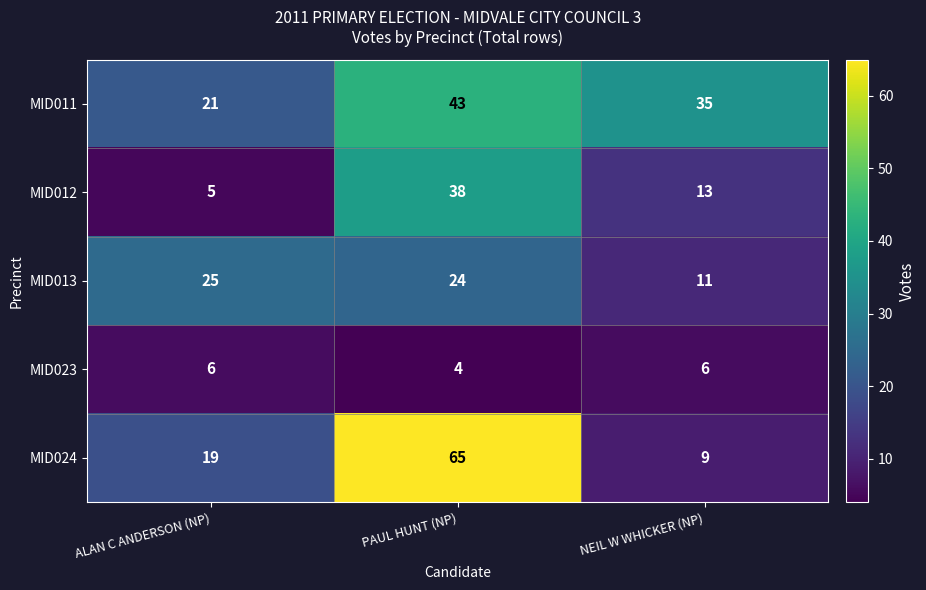

Between ALAN C ANDERSON (NP) and PAUL HUNT (NP), which series saw the biggest shift?

MID024